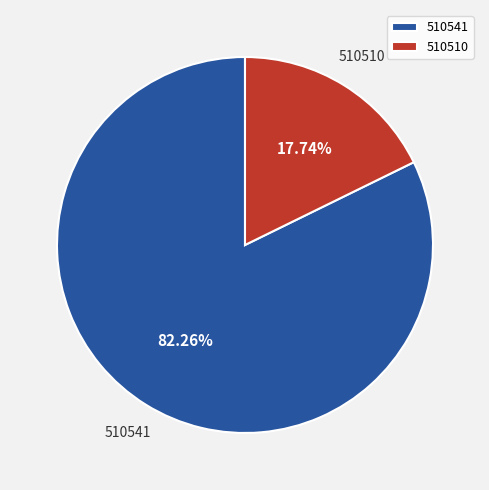

What percentage is the 510541 slice, to the nearest percent?

82%